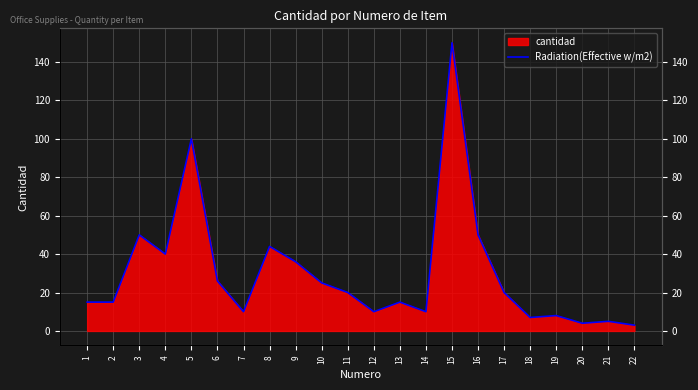

Which label corresponds to the smallest value in the chart?

22